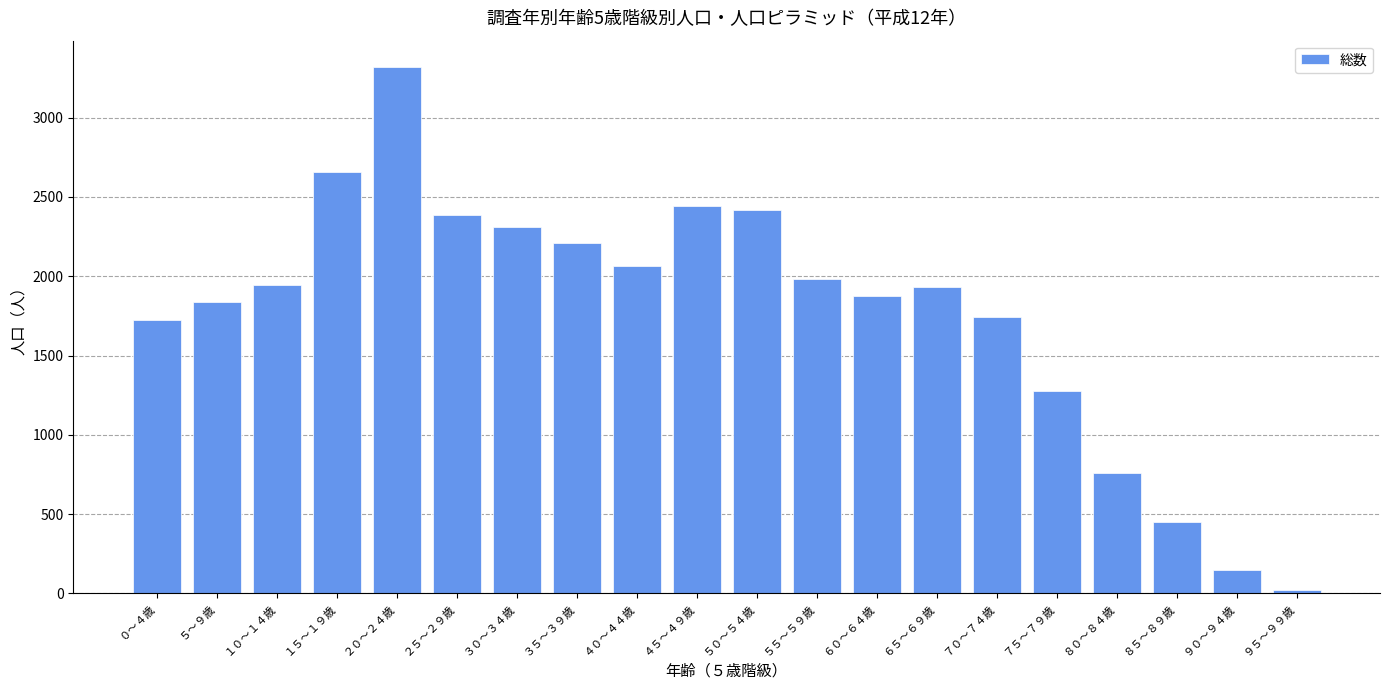

How many bars are there in total?

20